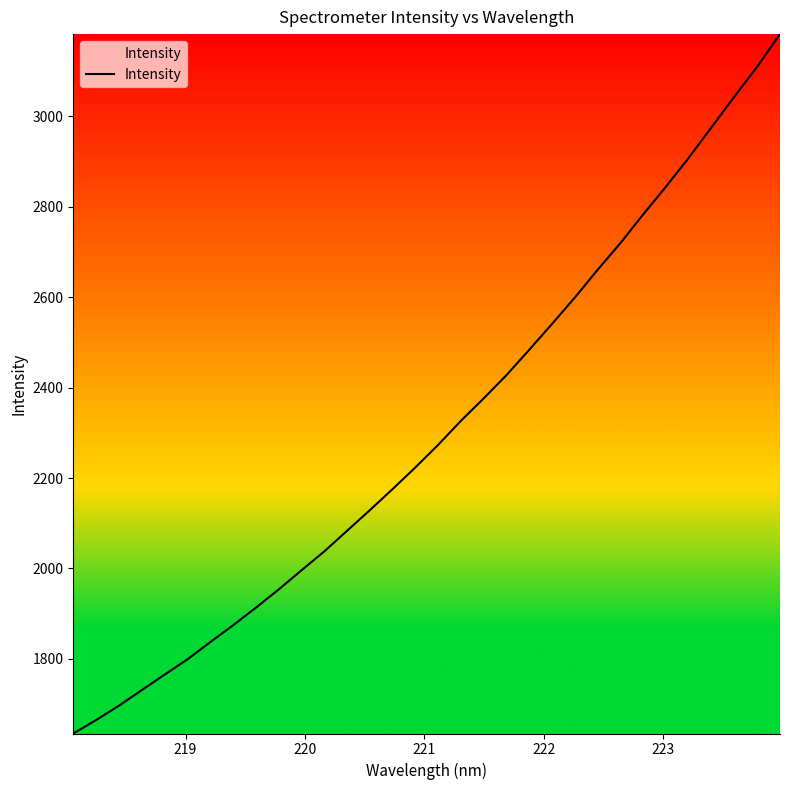

What is the difference between the maximum and minimum values?

1547.3